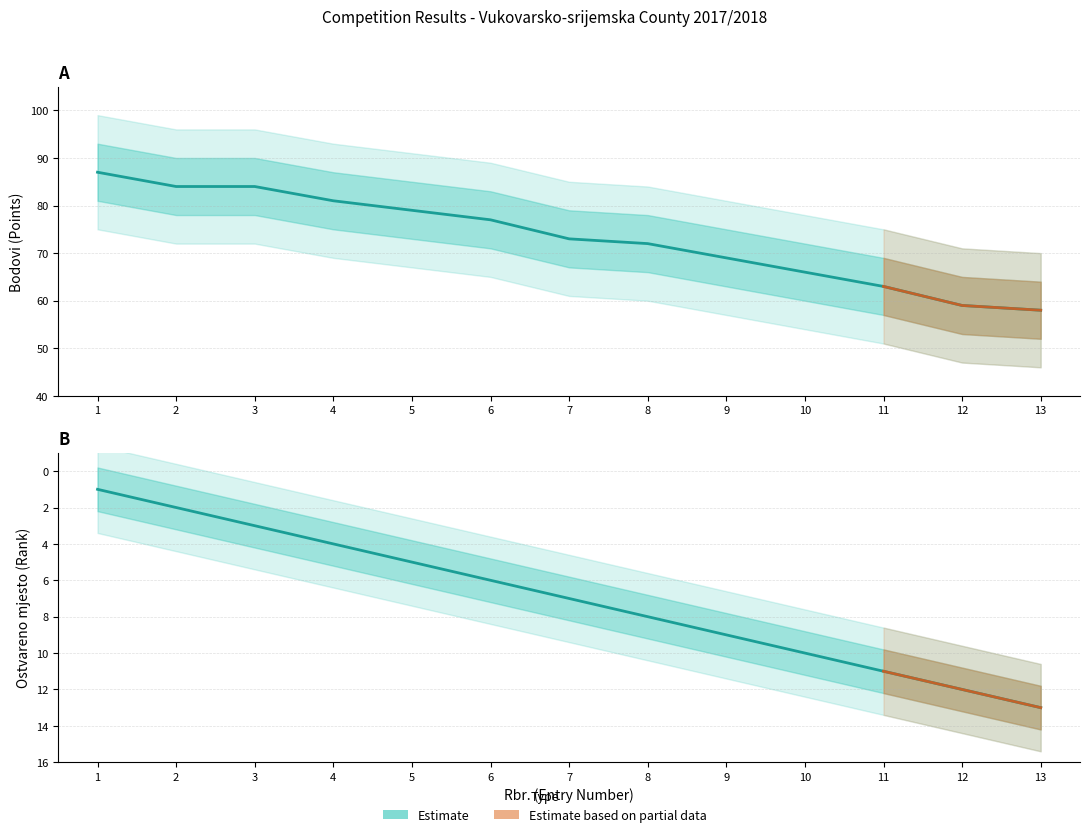

True or false: Ostvareno mjesto and Bodovi intersect in this chart.

False